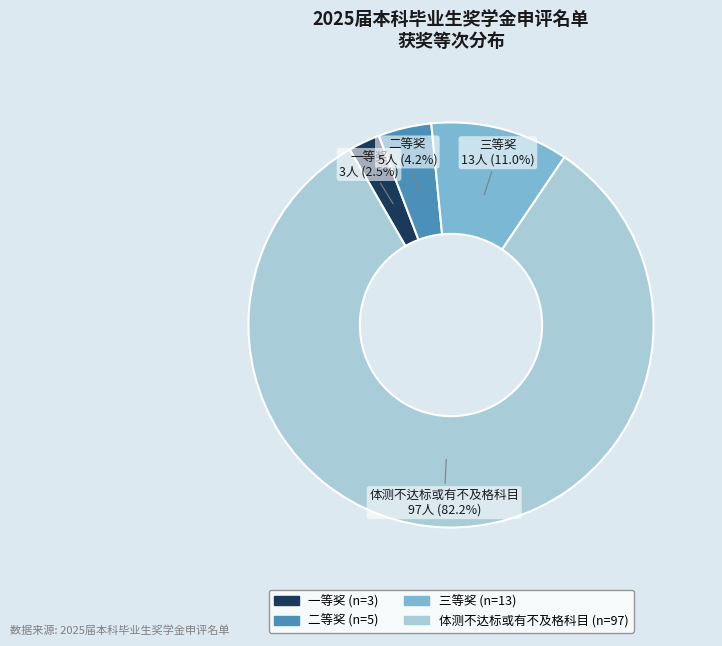

What is the ratio of the value at 三等奖 to the value at 二等奖?

2.6